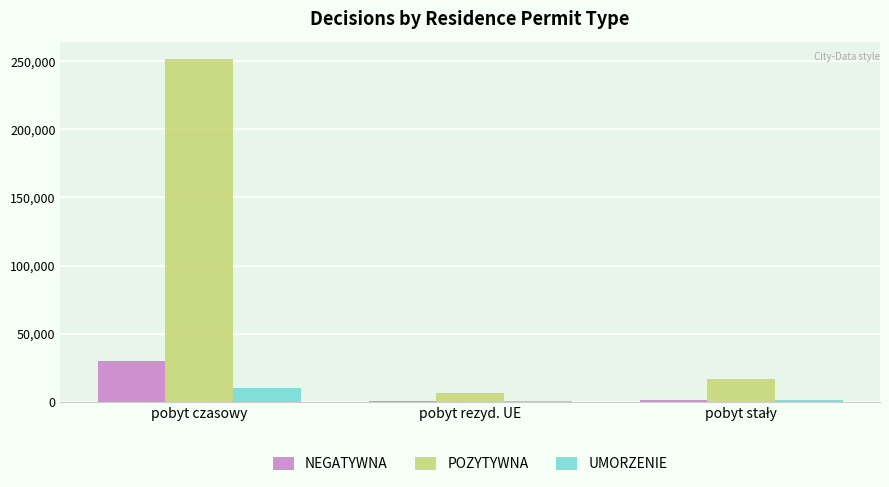

What is the sum of all UMORZENIE values?

11260